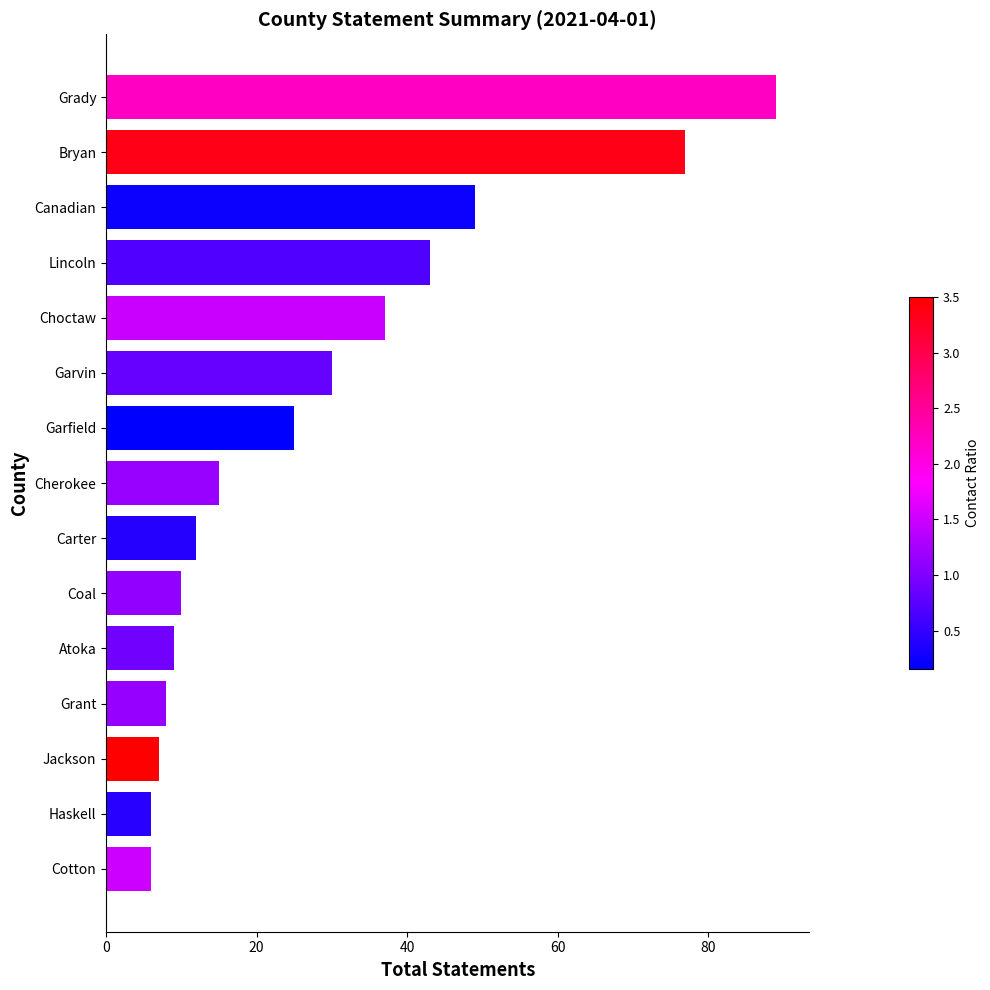

The value at Garfield is 8. True or false?

False